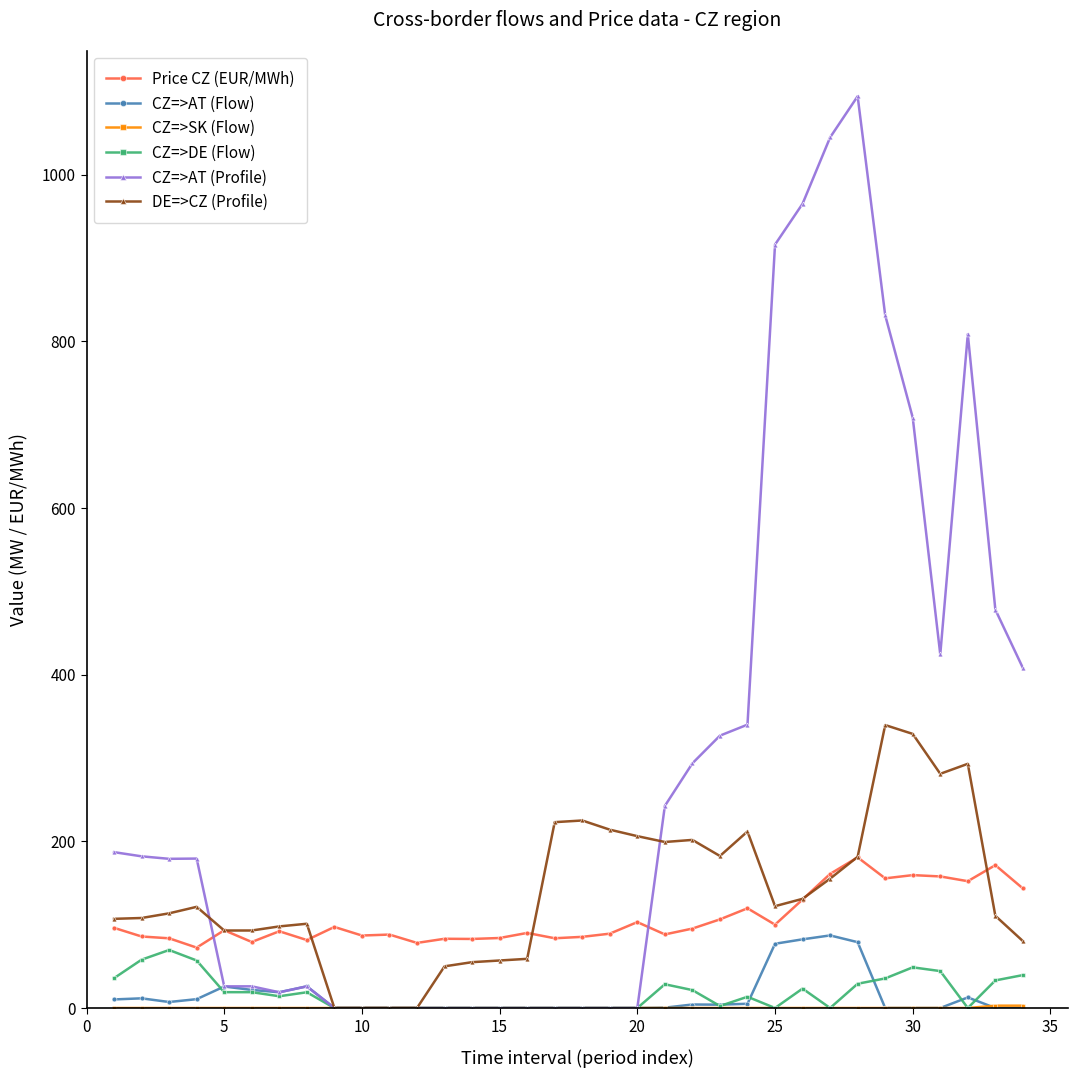

How many distinct data groups are displayed?

6